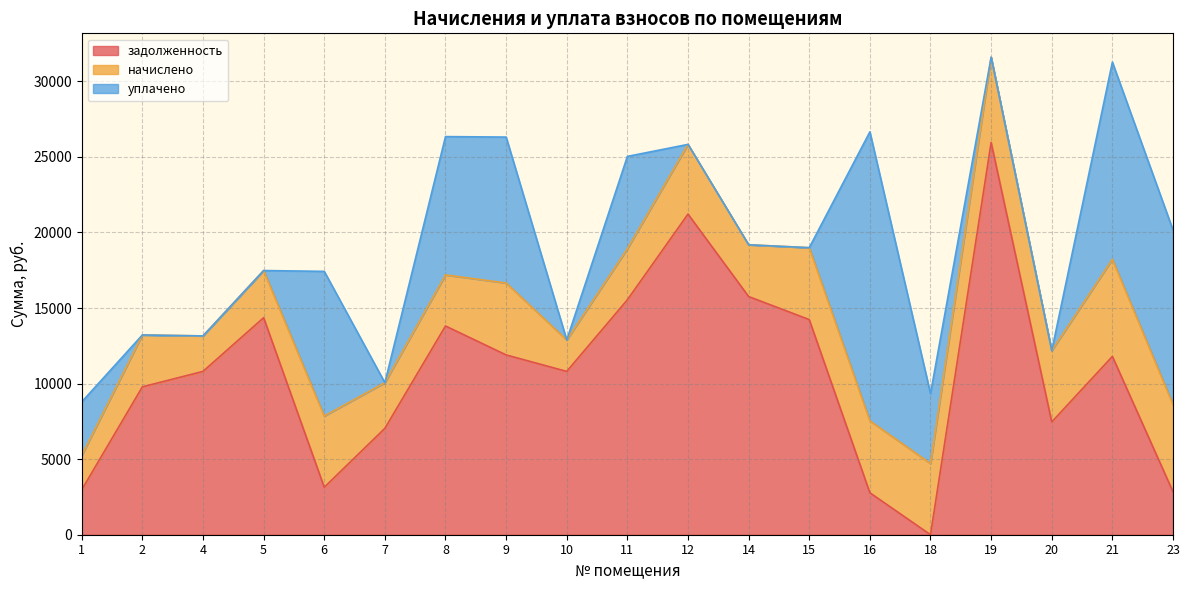

What is the difference between the задолженность values at 5 and 21?

2561.7